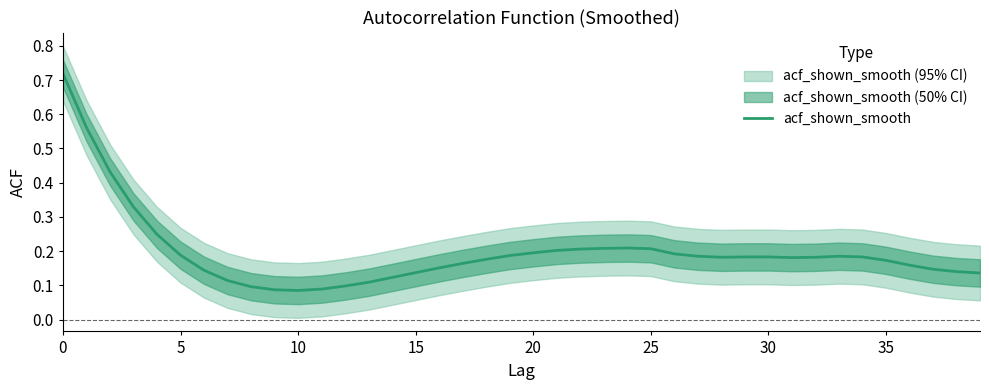

What is the label of the 4th point from the right?

36